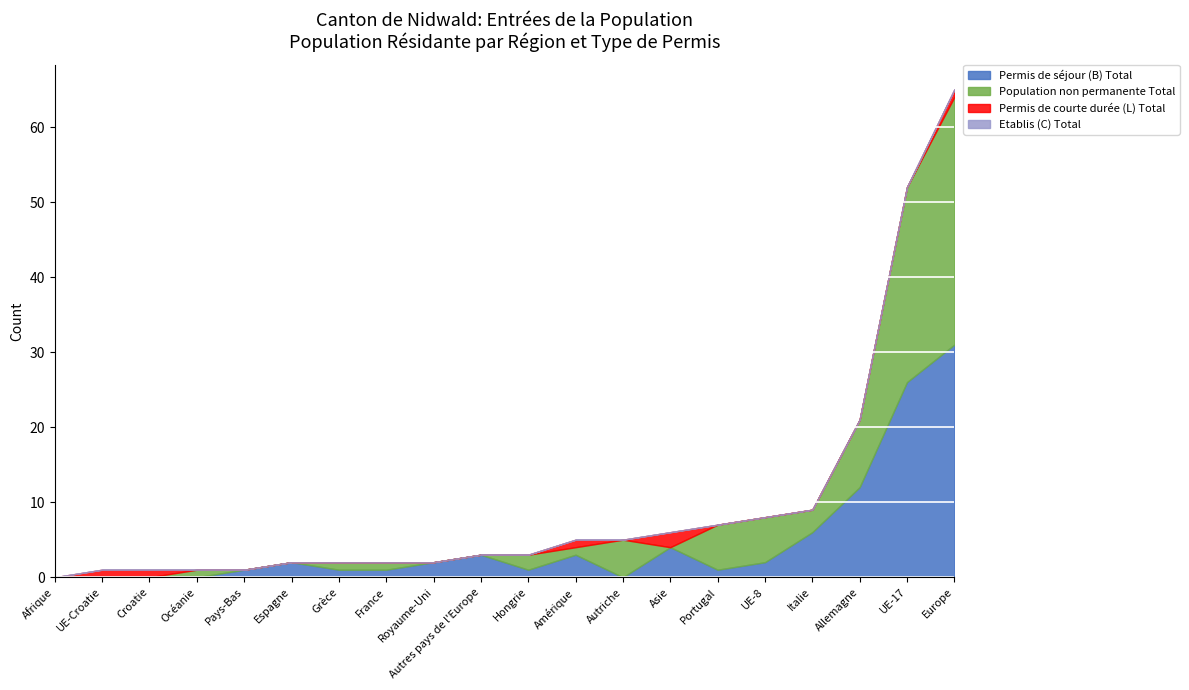

What is the difference between the highest and lowest values at France?

1